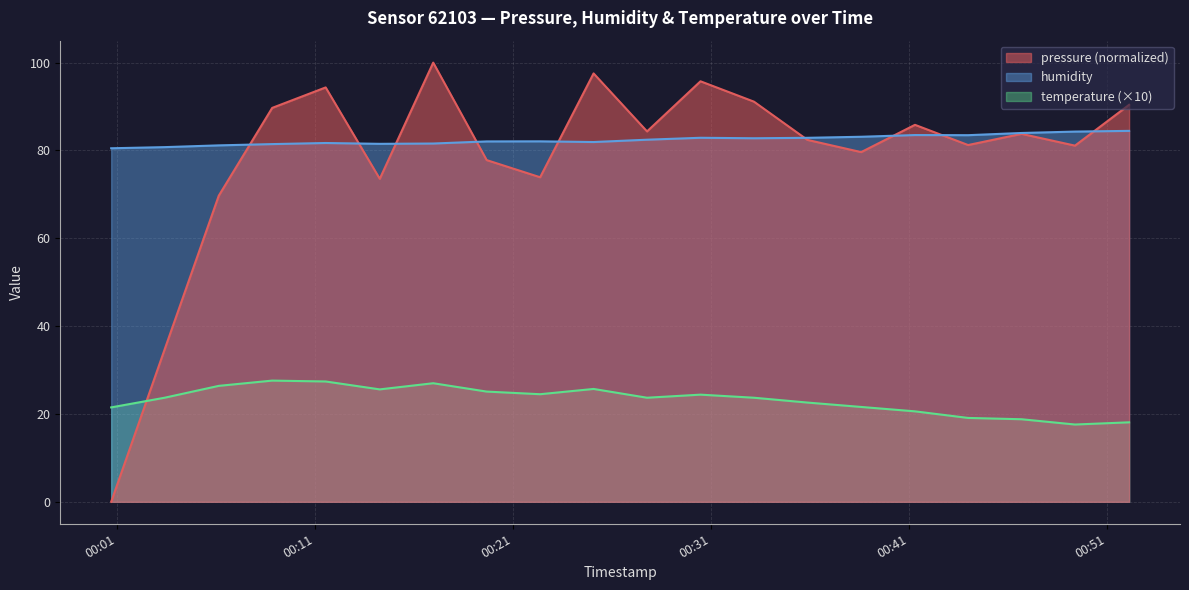

Rank the categories by humidity value from highest to lowest.

2023-02-21T00:52:06, 2023-02-21T00:49:22, 2023-02-21T00:46:40, 2023-02-21T00:41:17, 2023-02-21T00:43:58, 2023-02-21T00:38:34, 2023-02-21T00:30:27, 2023-02-21T00:35:51, 2023-02-21T00:33:09, 2023-02-21T00:27:45, 2023-02-21T00:22:21, 2023-02-21T00:19:39, 2023-02-21T00:25:03, 2023-02-21T00:11:31, 2023-02-21T00:16:57, 2023-02-21T00:14:15, 2023-02-21T00:08:49, 2023-02-21T00:06:07, 2023-02-21T00:03:23, 2023-02-21T00:00:41